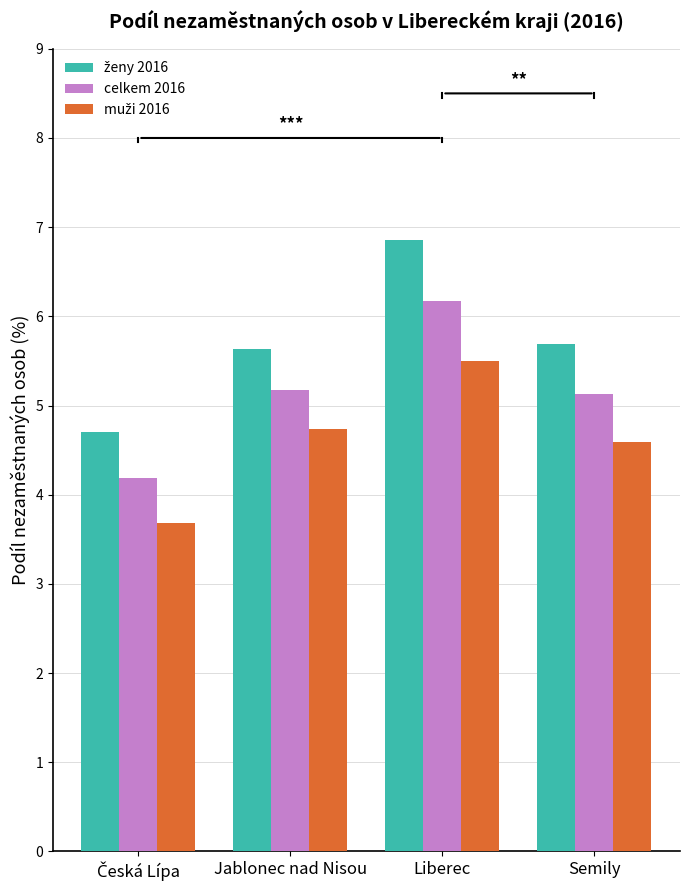

Which category has the highest value in the celkem 2016 series?

Liberec